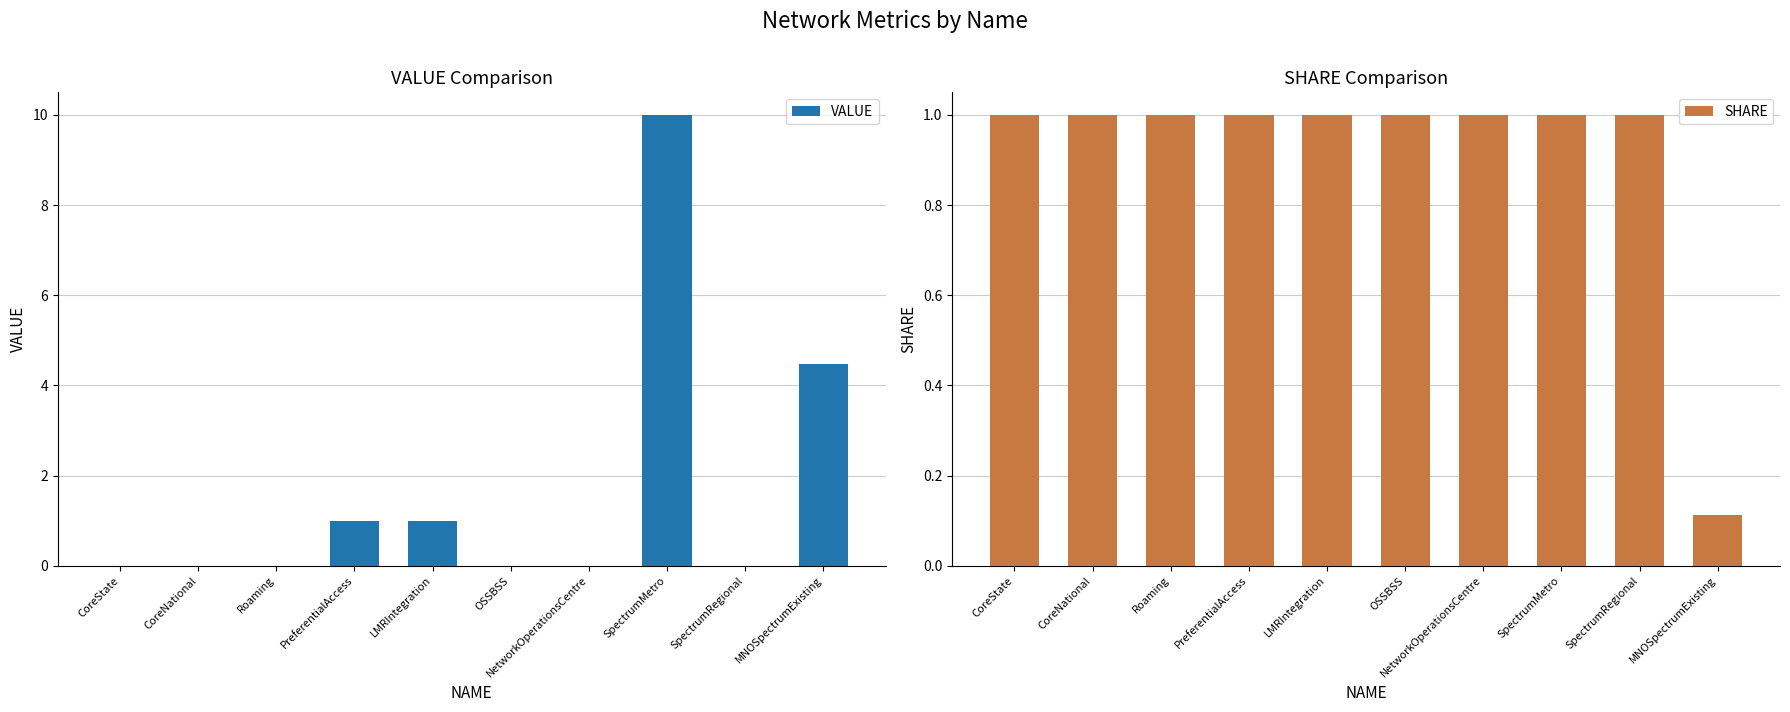

What is the difference between the maximum and minimum values in the SHARE series?

0.9